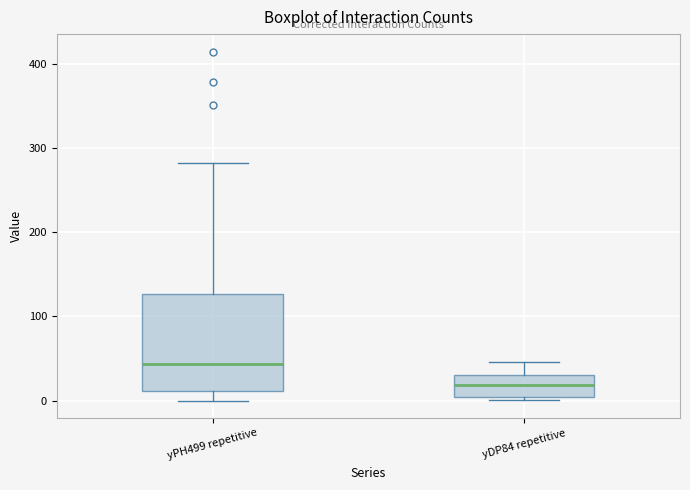

Reading left to right, transcribe this box plot: for each box, give where its median line is, the range the box spans, and where its two whiskers end, as read against the y-axis. The values are not printed on the chart, so give them approximately, as read against the axis.

yPH499 repetitive: median 40, box 10 to 130, whiskers 0 to 280
yDP84 repetitive: median 20, box 0 to 30, whiskers 0 to 50